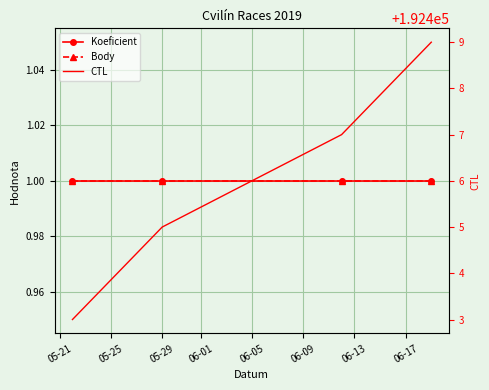

What are all the series names shown in the legend?

Koeficient, Body, CTL